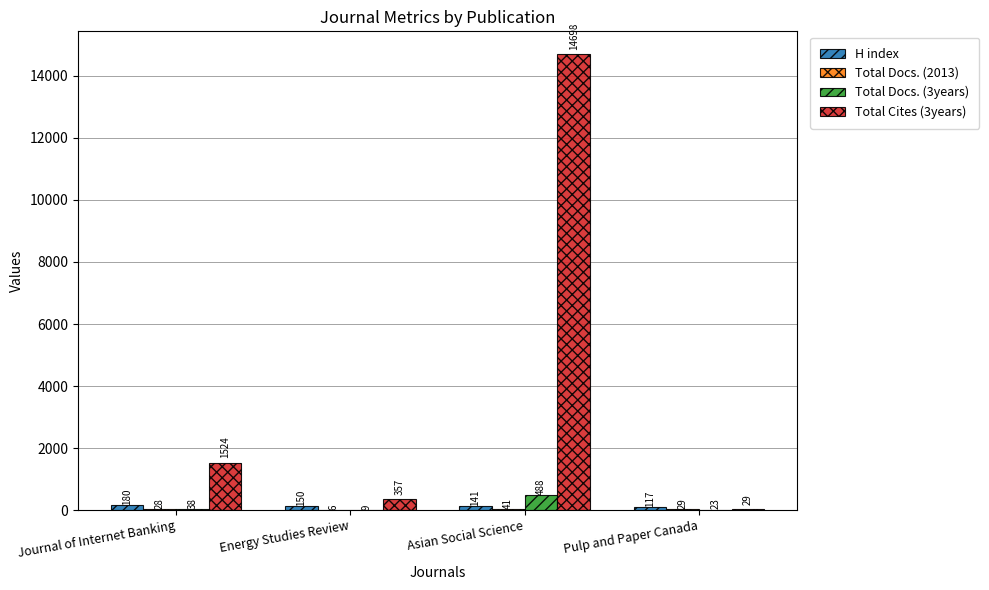

What is the sum of the Total Docs. (3years) values at Pulp and Paper Canada and Asian Social Science?

511